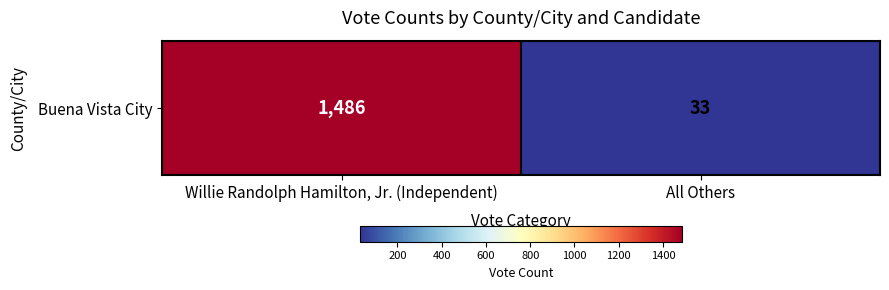

At which category does the chart reach its peak across all series?

Willie Randolph Hamilton, Jr. (Independent)